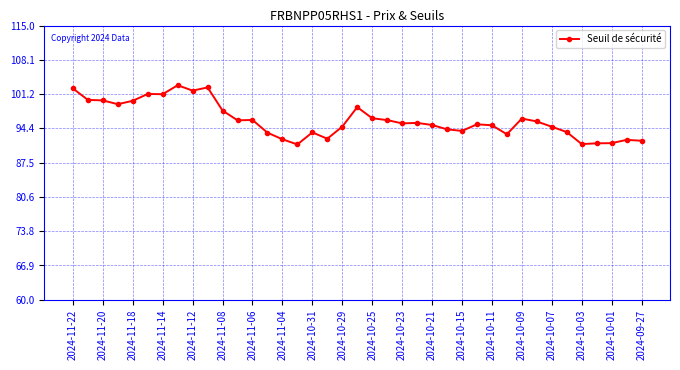

How many lines are shown in the chart?

1